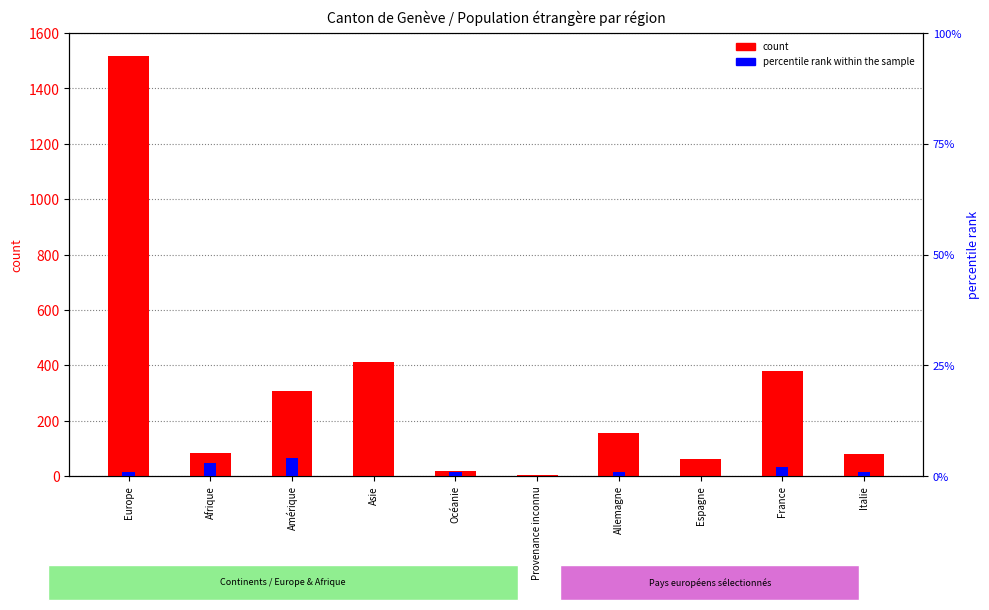

Which series has the largest range (max minus min)?

count